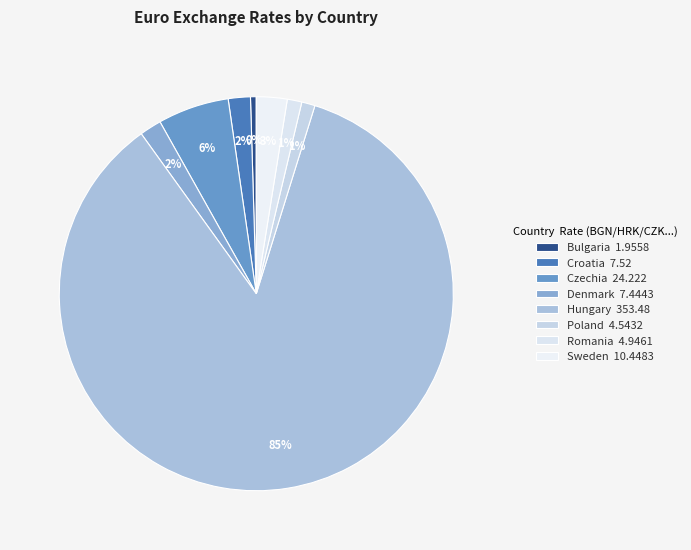

What percentage is the Croatia slice, to the nearest percent?

2%